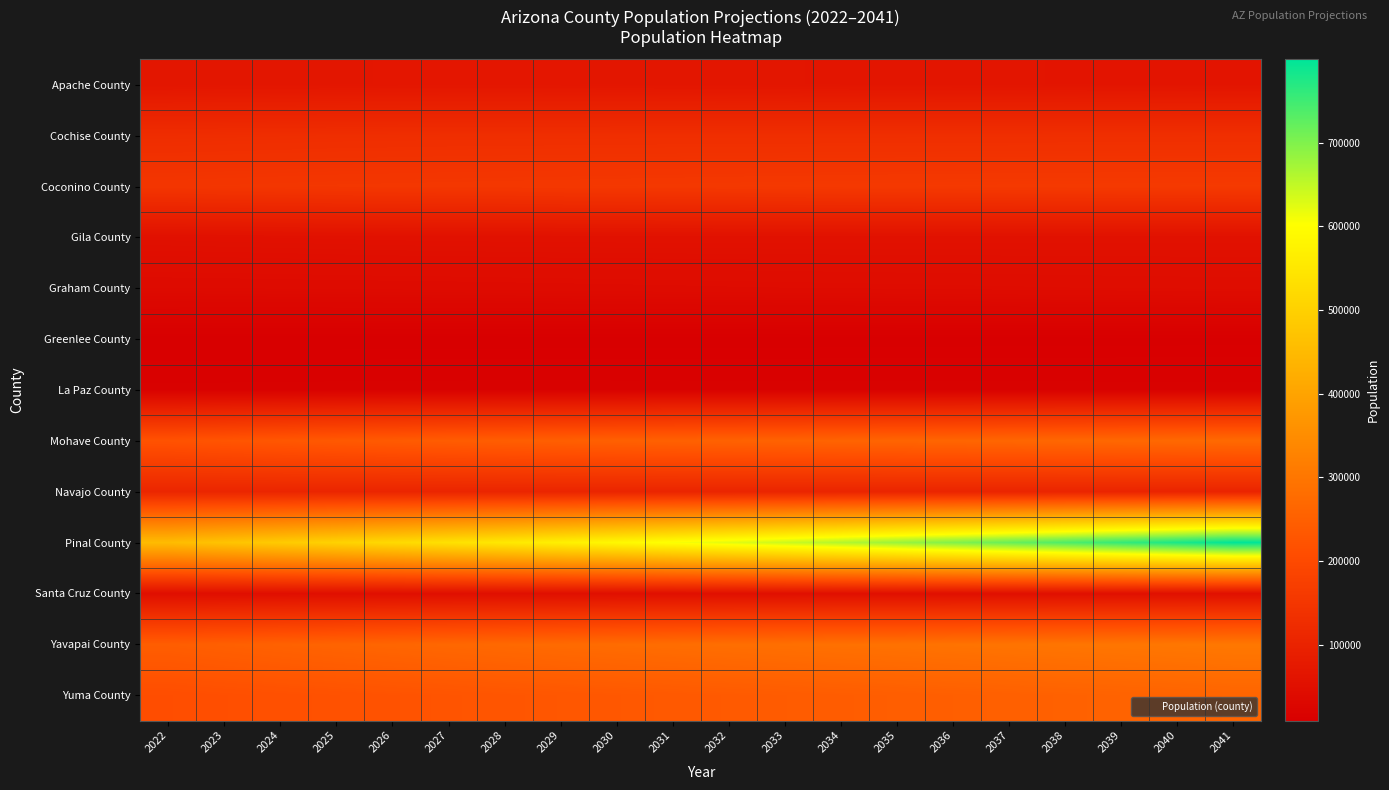

At 2040, list the series in order from largest to smallest.

Pinal County, Yavapai County, Mohave County, Yuma County, Coconino County, Cochise County, Navajo County, Apache County, Gila County, Santa Cruz County, Graham County, La Paz County, Greenlee County